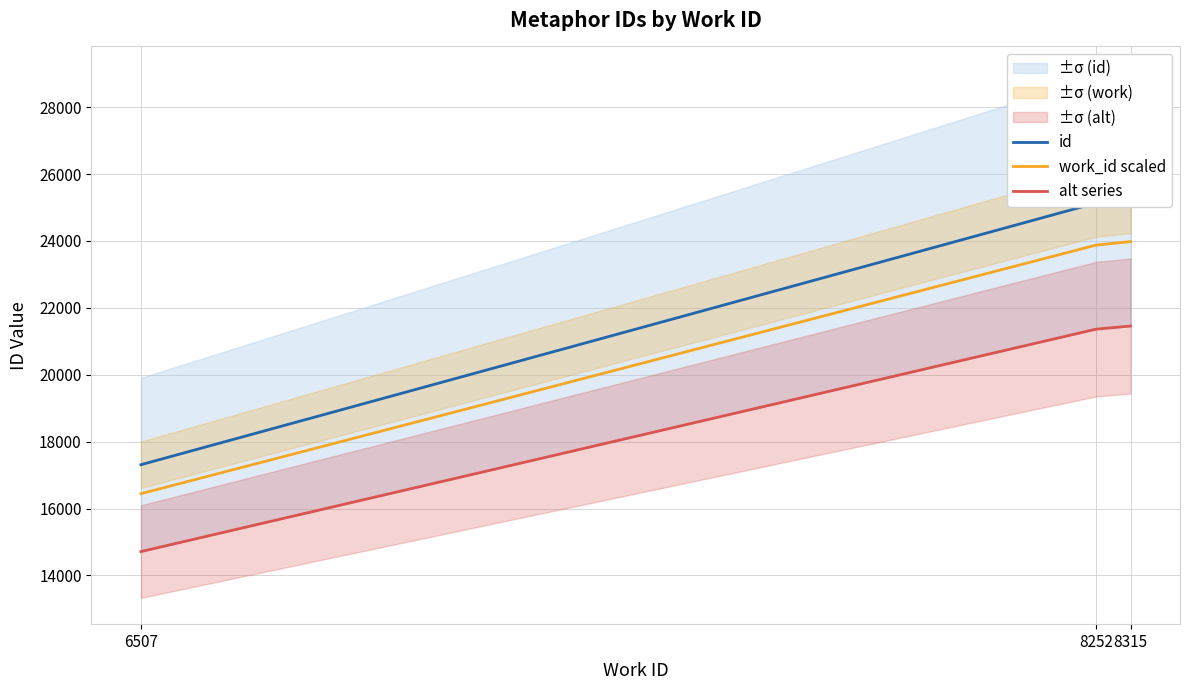

Rank the series by their maximum value, from highest to lowest.

id, work_id scaled, alt series